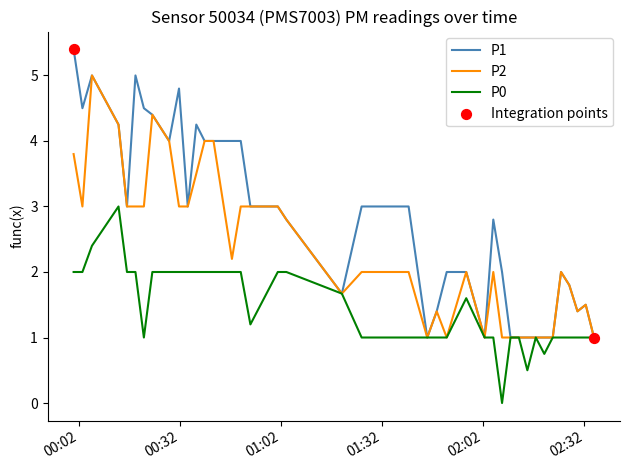

Which series has the widest spread of values?

P1